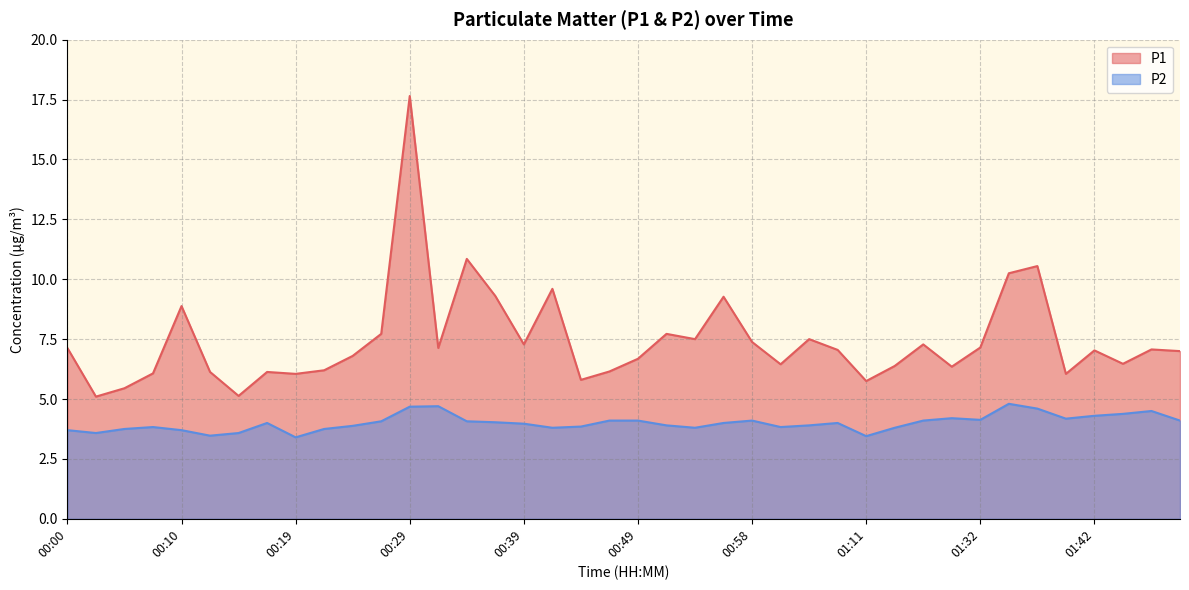

Read the P1 value at 00:24.

6.8